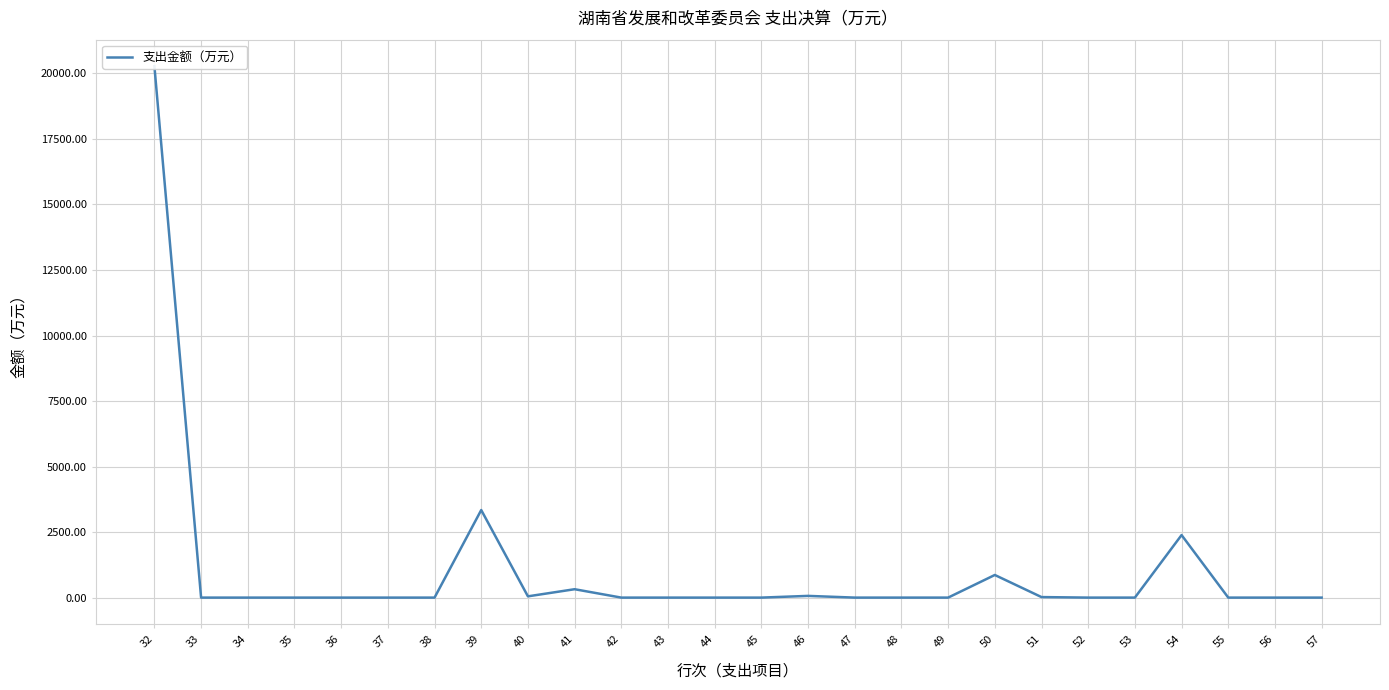

Between 46 and 54, which is larger?

54